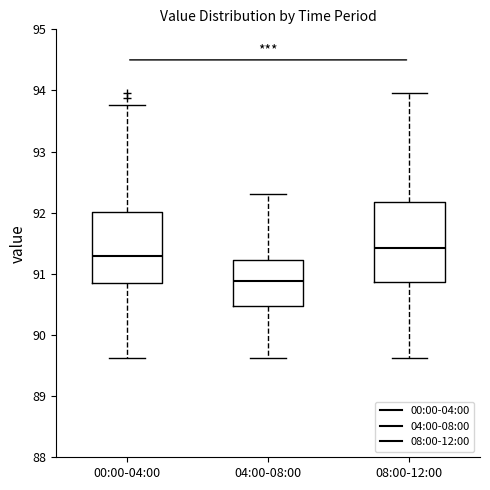

Reading left to right, transcribe this box plot: for each box, give where its median line is, the range the box spans, and where its two whiskers end, as read against the y-axis. The values are not printed on the chart, so give them approximately, as read against the axis.

00:00-04:00: median 91.3, box 90.9 to 92.0, whiskers 89.6 to 93.8
04:00-08:00: median 90.9, box 90.5 to 91.2, whiskers 89.6 to 92.3
08:00-12:00: median 91.4, box 90.9 to 92.2, whiskers 89.6 to 94.0